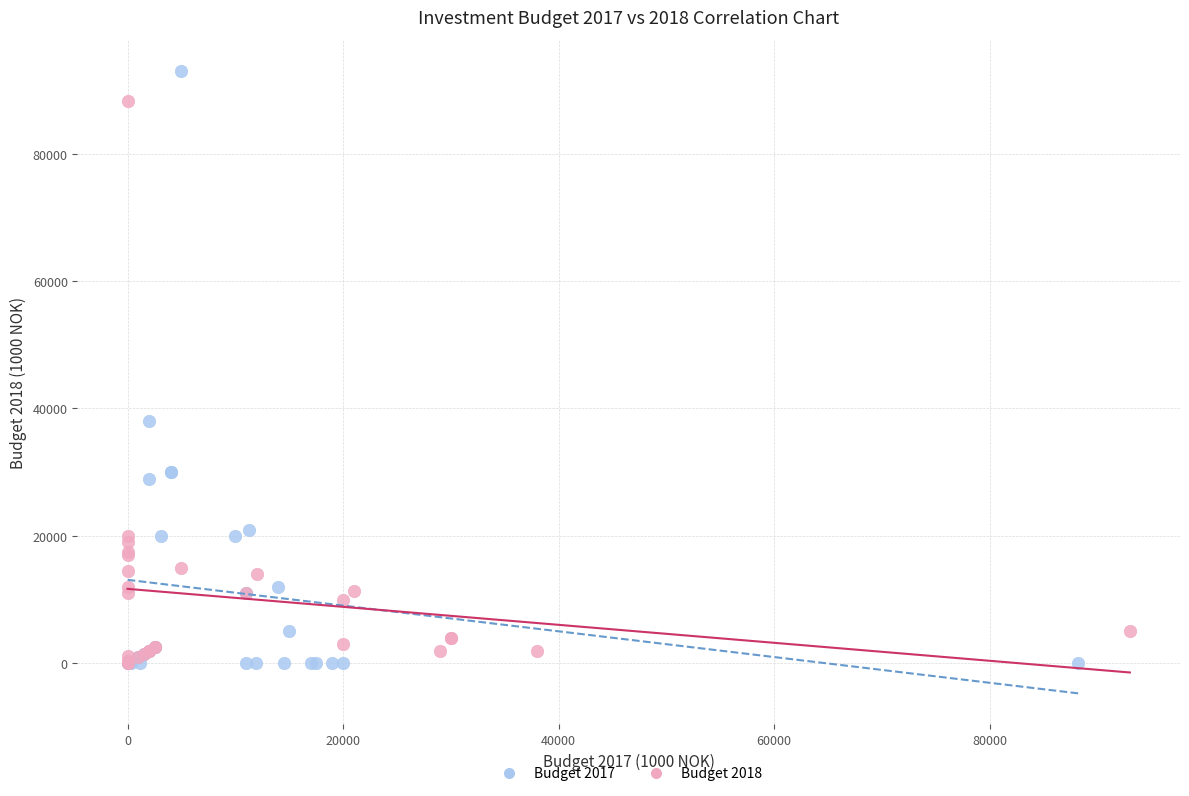

Which series contains the highest Y value?

Budget 2017